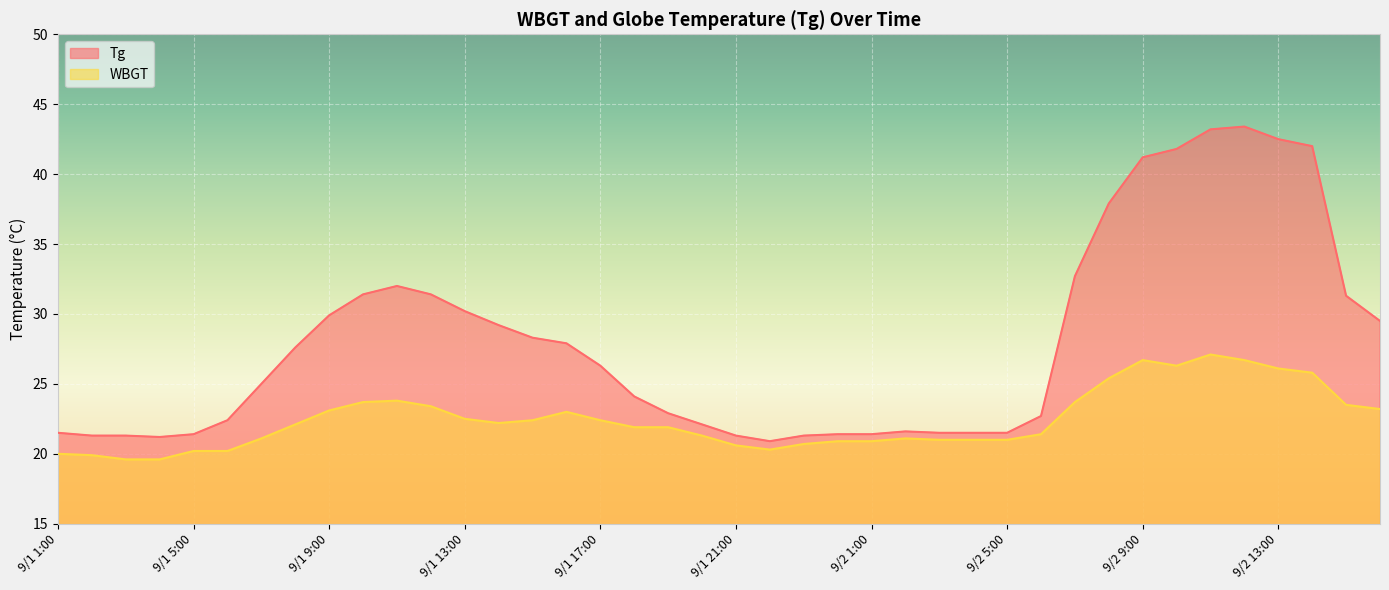

What is the sum of the WBGT values at 9/1 13:00 and 9/1 12:00?

45.9